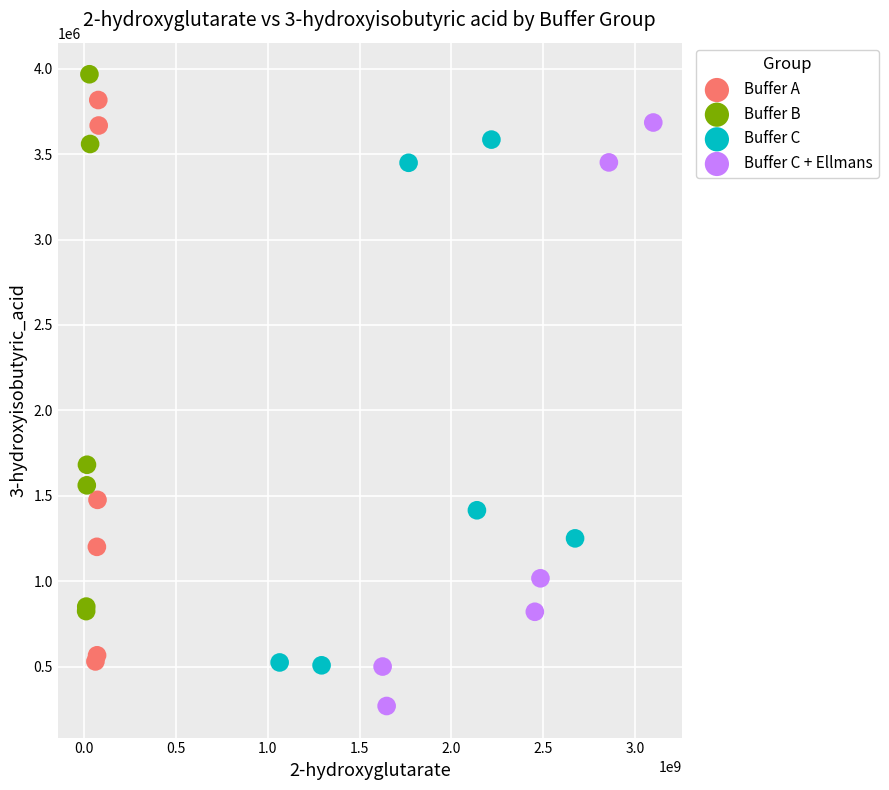

Which series has the largest Y range (max minus min)?

Buffer C + Ellmans